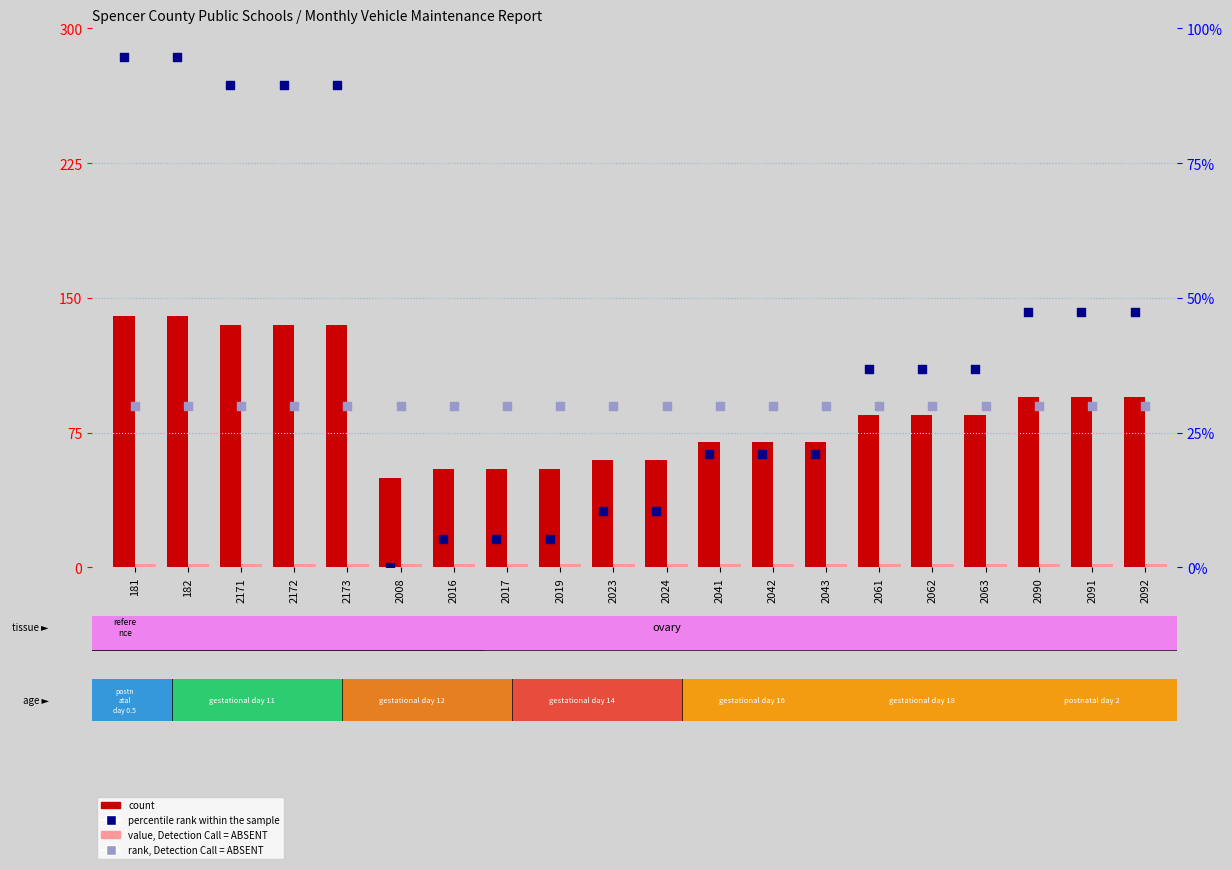

At which category is the sum across all series the highest?

181